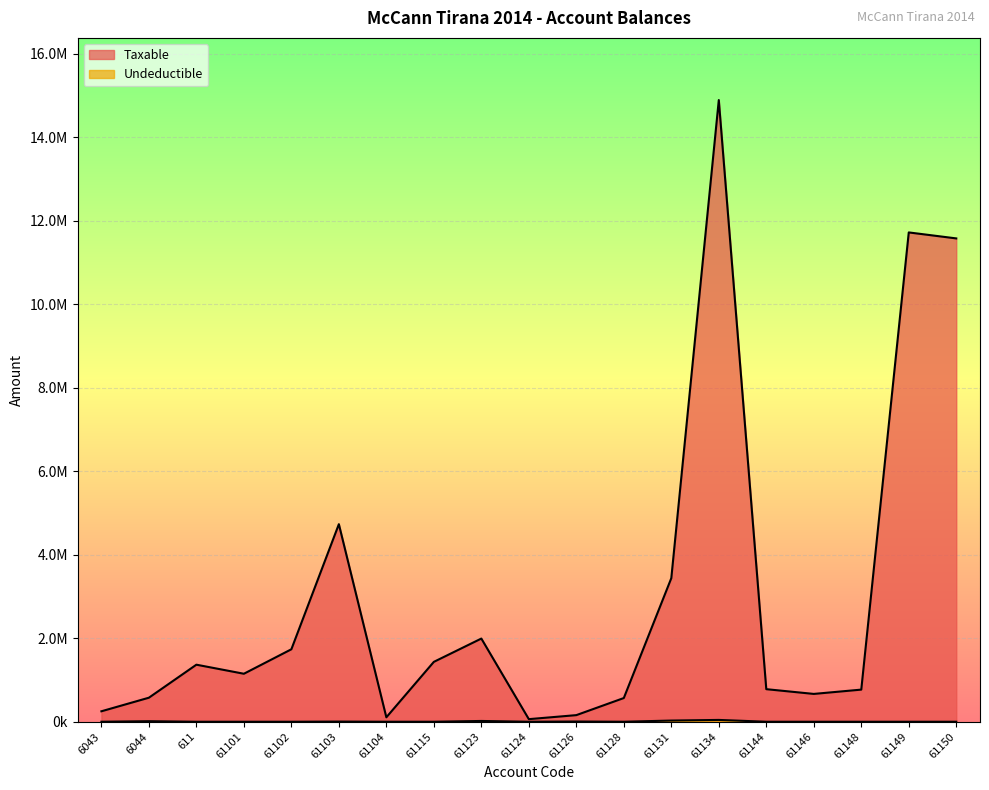

Reading right to left, what are all the values shown in this chart?

Taxable: 11574631.1	11717876.6	769080.9	666085.5	779642.1	14887859.8	3437988.5	567460.5	157990.0	61813.2	1991862.2	1433753.2	105900.0	4731146.9	1735151.5	1149043.7	1366068.5	575296.9	250227.1
Undeductible: 0.0	0.0	0.0	0.0	0.0	43299.0	28000.0	0.0	5100.0	0.0	18500.0	250.0	0.0	3920.0	0.0	0.0	0.0	12822.0	0.0